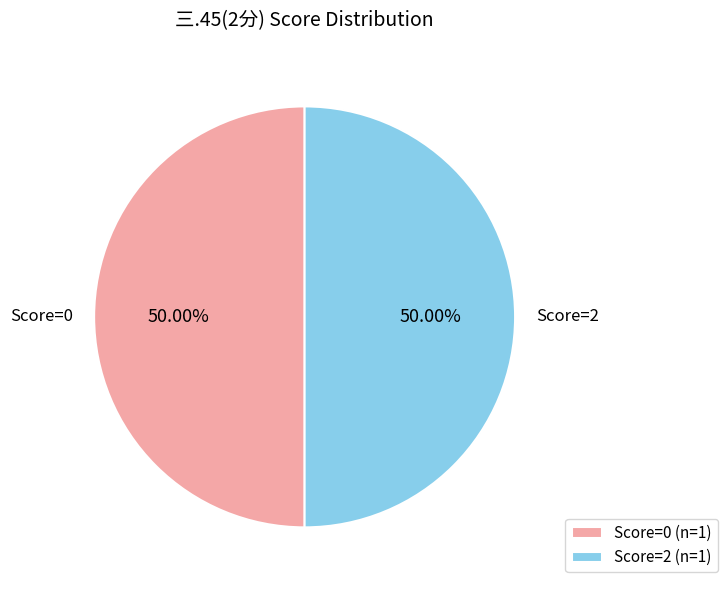

Combined, do Score=2 (n=1) and Score=0 (n=1) account for over 50%?

Yes